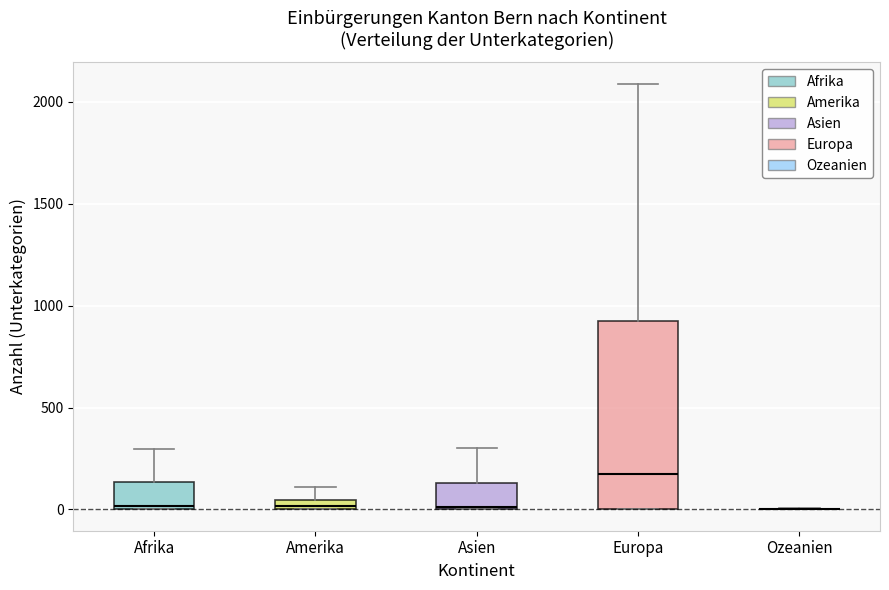

Where is the upper edge of the box for Europa on the y-axis? The values are not printed on the chart, so give them approximately, as read against the axis.

950